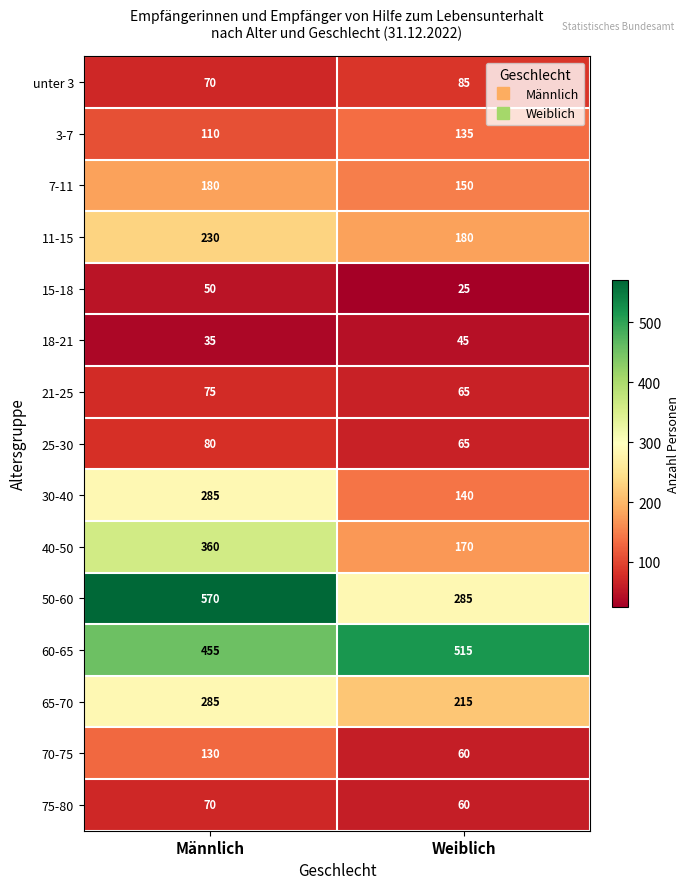

What value does the 15-18 series have at Männlich, to the nearest 5?

50